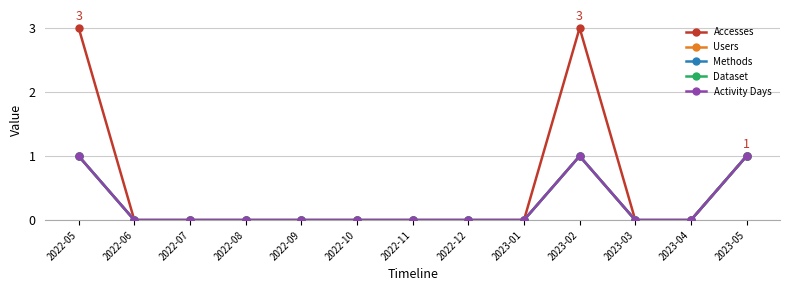

Is this an area chart (filled region under the line)?

No